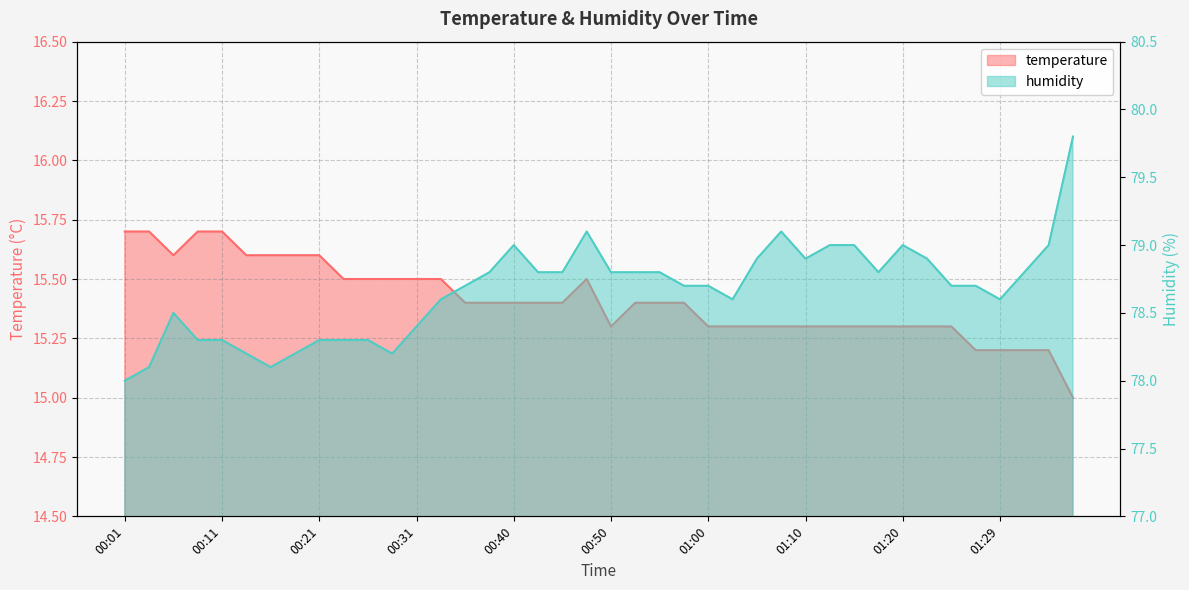

What is the total value across all series at 00:11?

94.0